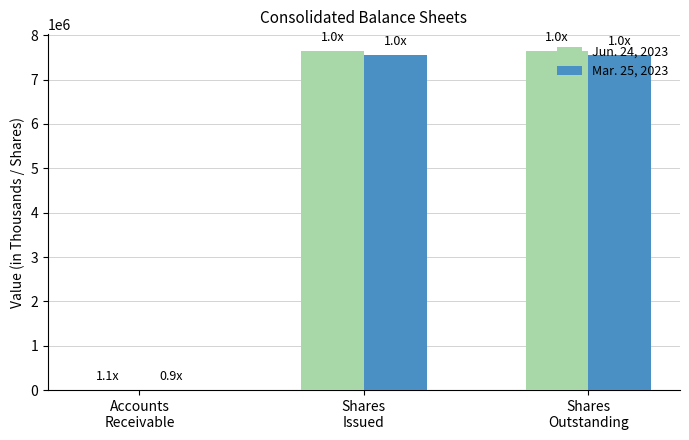

How many data points does each series have?

3